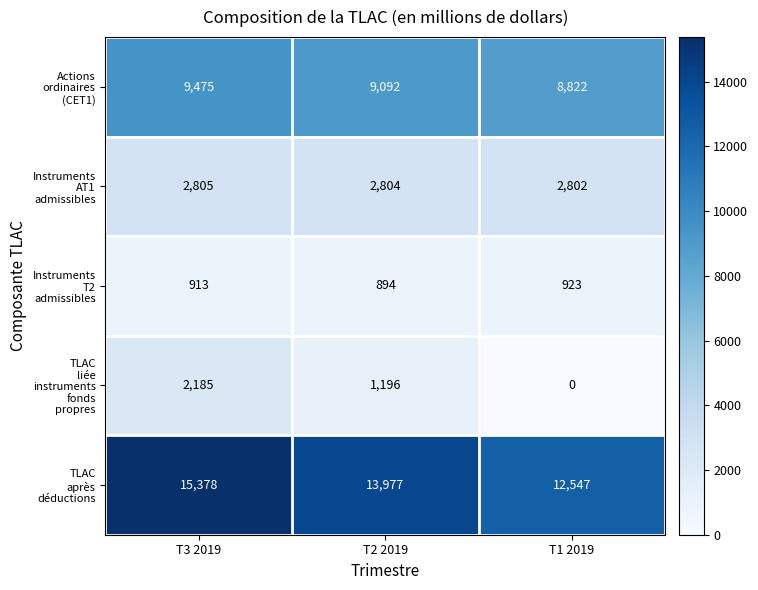

What is the spread (max minus min) of values at T1 2019?

12547